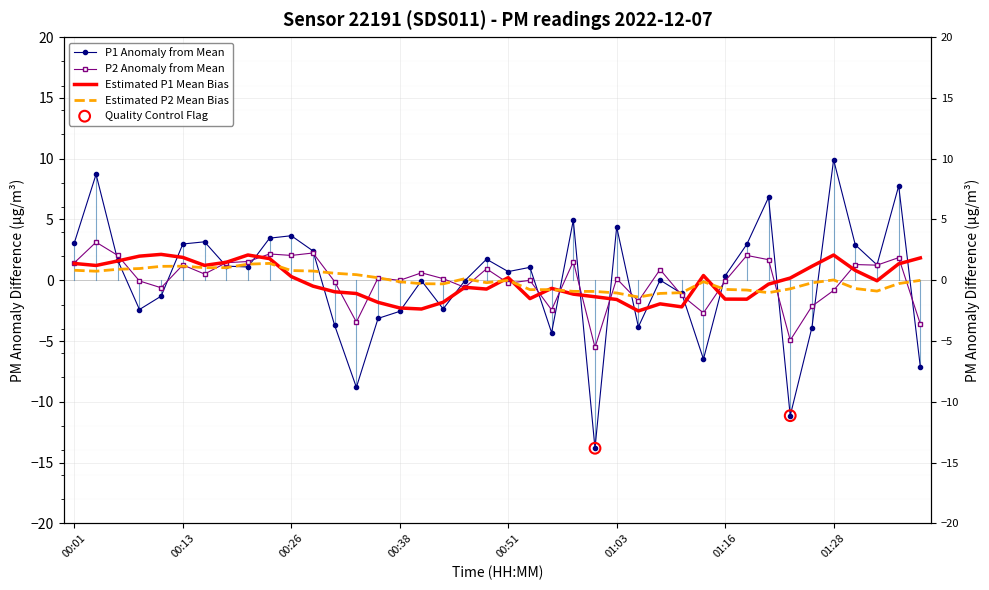

Which series contains the highest Y value?

P1